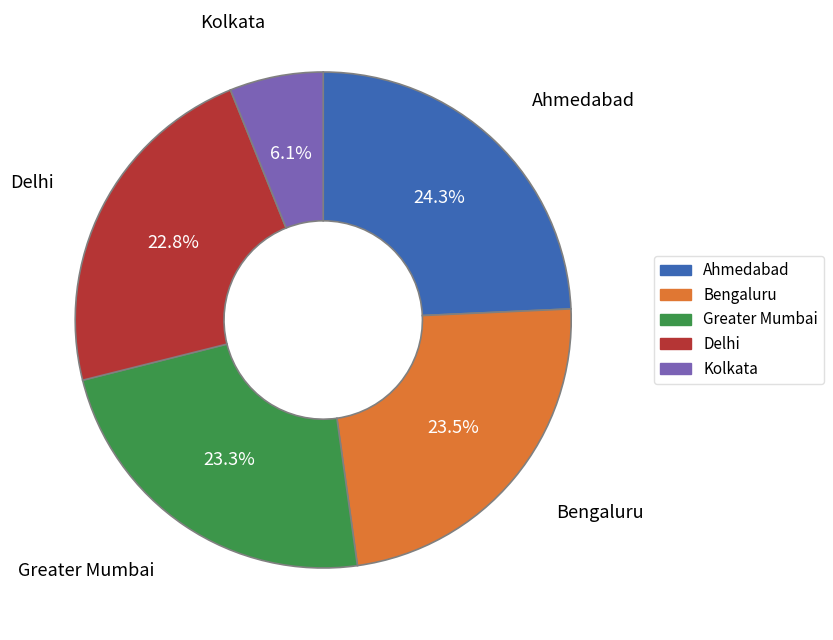

Is there a majority slice in this chart?

No